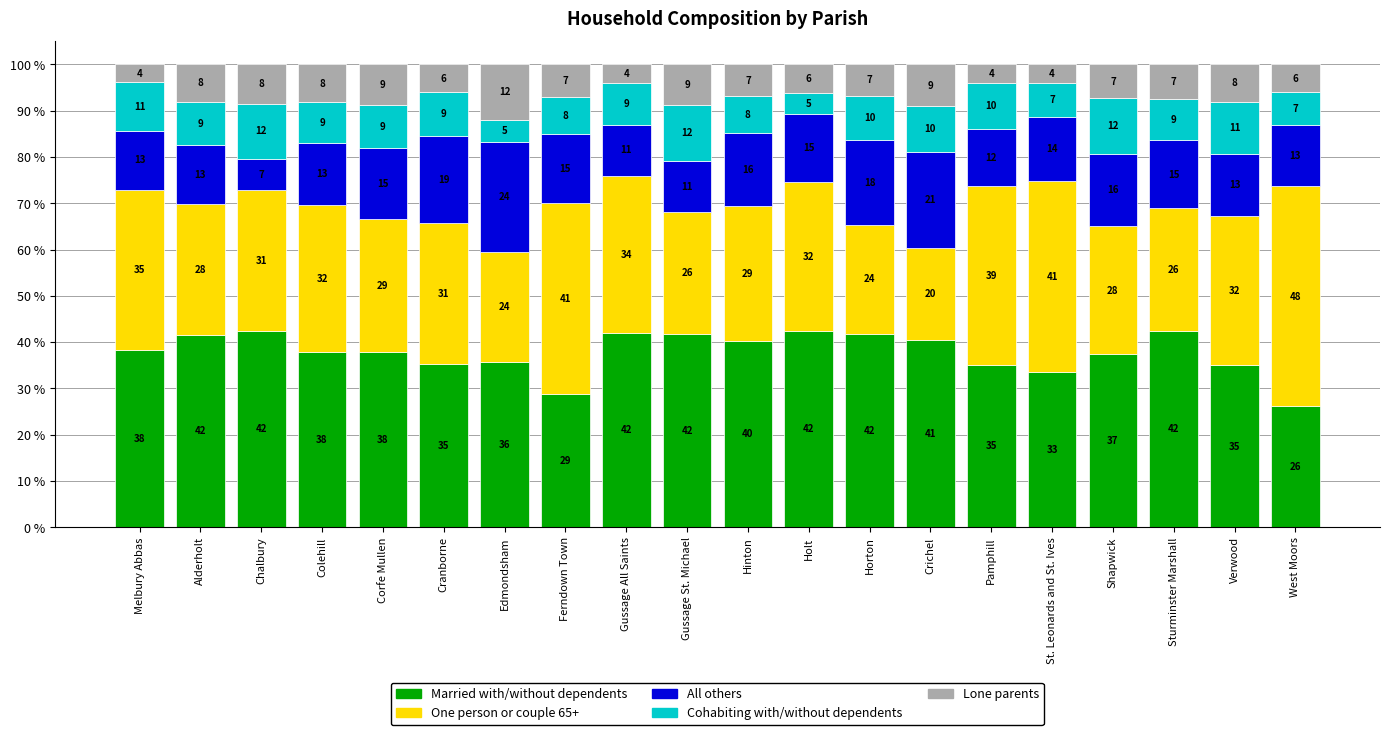

How many bars are there in total?

20